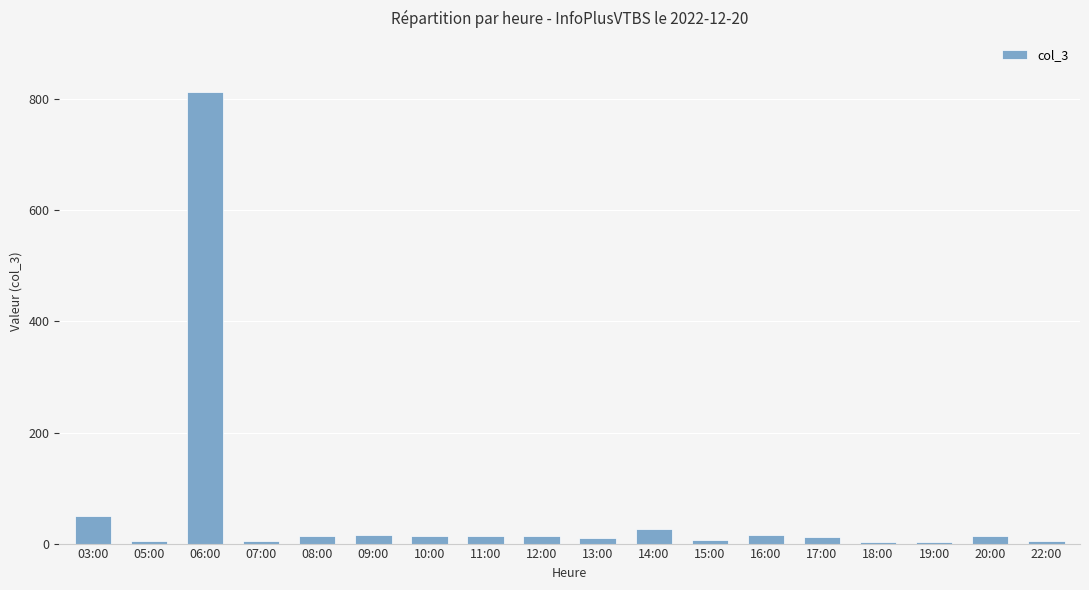

What position from the right is 13:00?

9